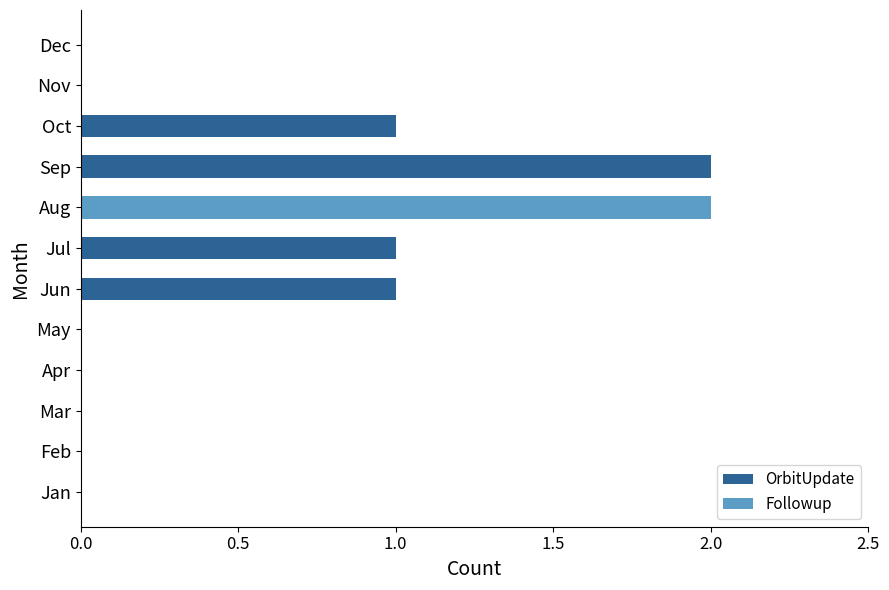

True or false: OrbitUpdate has a value of -1 at Feb.

False